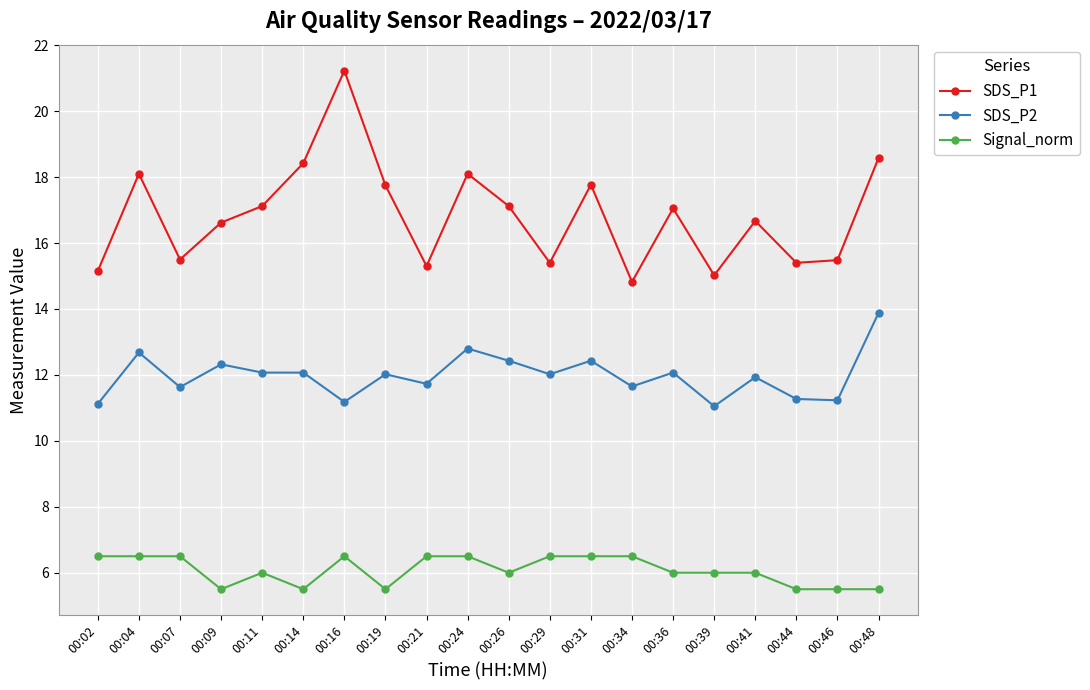

Rank the series by their maximum value, from highest to lowest.

SDS_P1, SDS_P2, Signal_norm